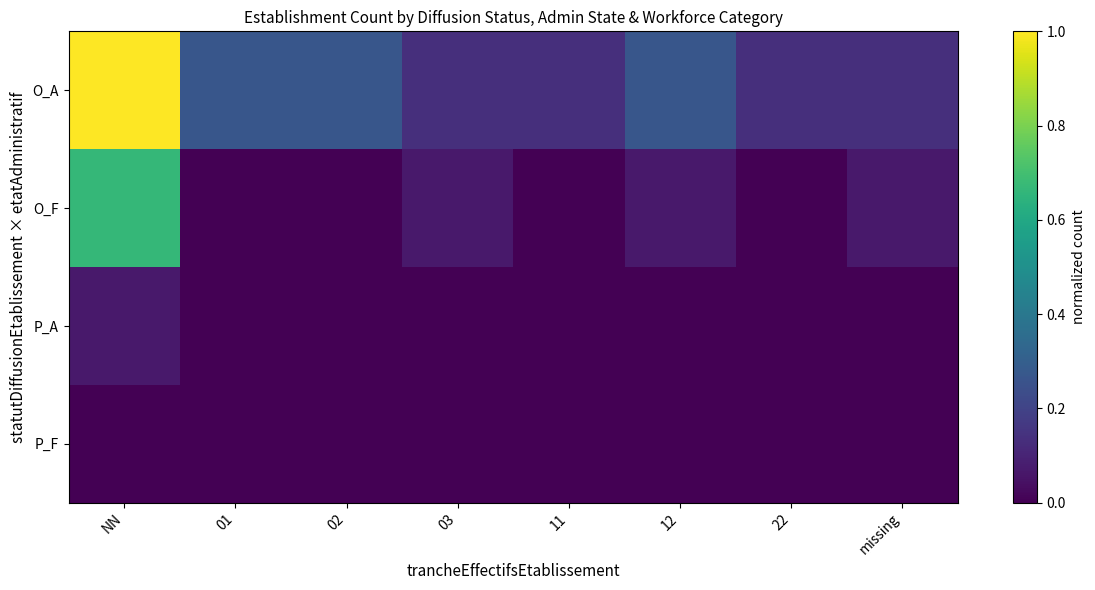

Reading left to right, what are all the values shown in this chart?

O_A: NN=1.0	01=0.3	02=0.3	03=0.1	11=0.1	12=0.3	22=0.1	missing=0.1
O_F: NN=0.7	01=0.0	02=0.0	03=0.1	11=0.0	12=0.1	22=0.0	missing=0.1
P_A: NN=0.1	01=0.0	02=0.0	03=0.0	11=0.0	12=0.0	22=0.0	missing=0.0
P_F: NN=0.0	01=0.0	02=0.0	03=0.0	11=0.0	12=0.0	22=0.0	missing=0.0